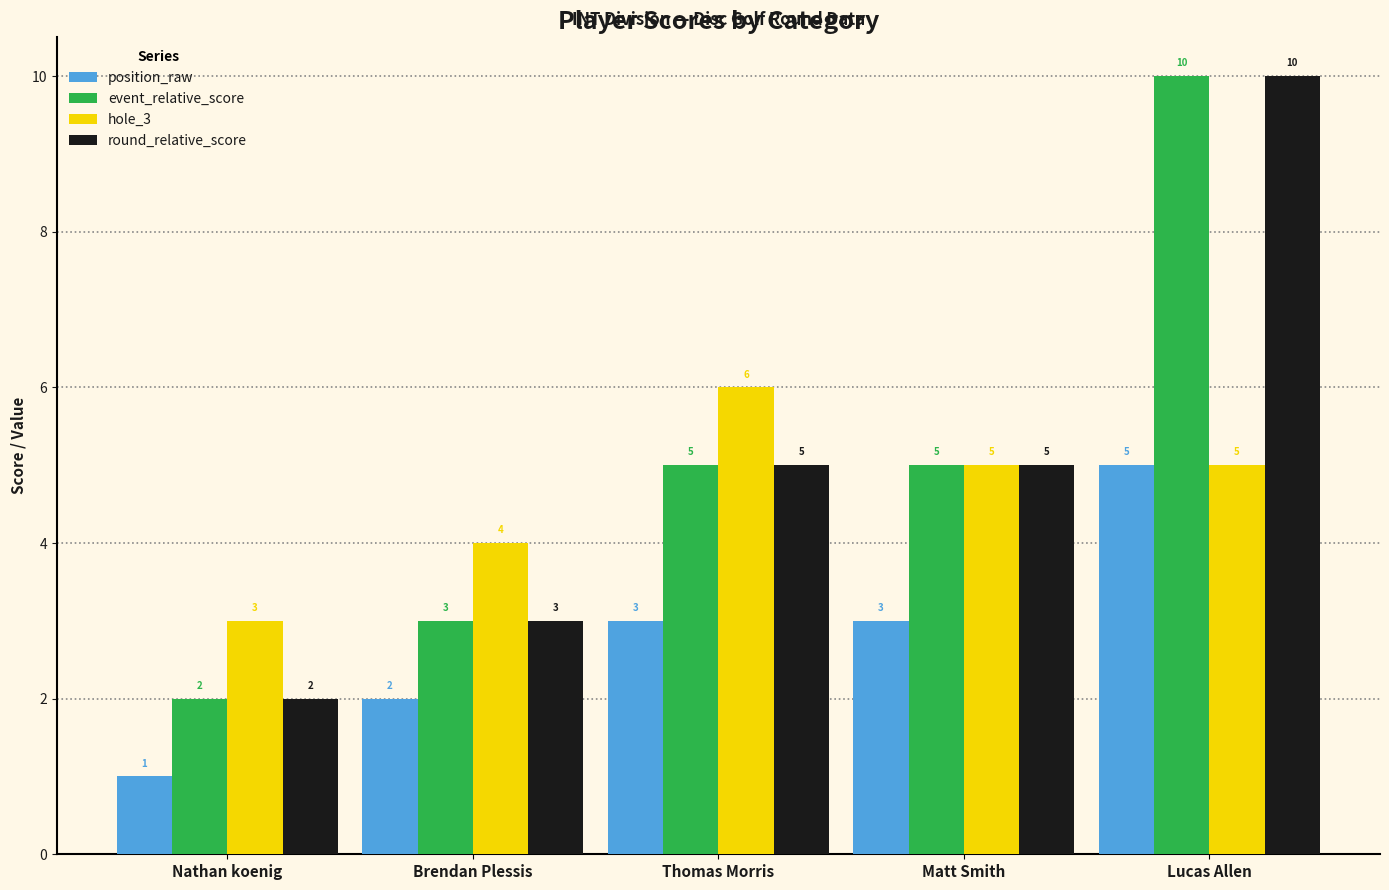

Reading right to left, list all the values displayed in this chart.

position_raw: Lucas Allen=5	Matt Smith=3	Thomas Morris=3	Brendan Plessis=2	Nathan koenig=1
event_relative_score: Lucas Allen=10	Matt Smith=5	Thomas Morris=5	Brendan Plessis=3	Nathan koenig=2
hole_3: Lucas Allen=5	Matt Smith=5	Thomas Morris=6	Brendan Plessis=4	Nathan koenig=3
round_relative_score: Lucas Allen=10	Matt Smith=5	Thomas Morris=5	Brendan Plessis=3	Nathan koenig=2